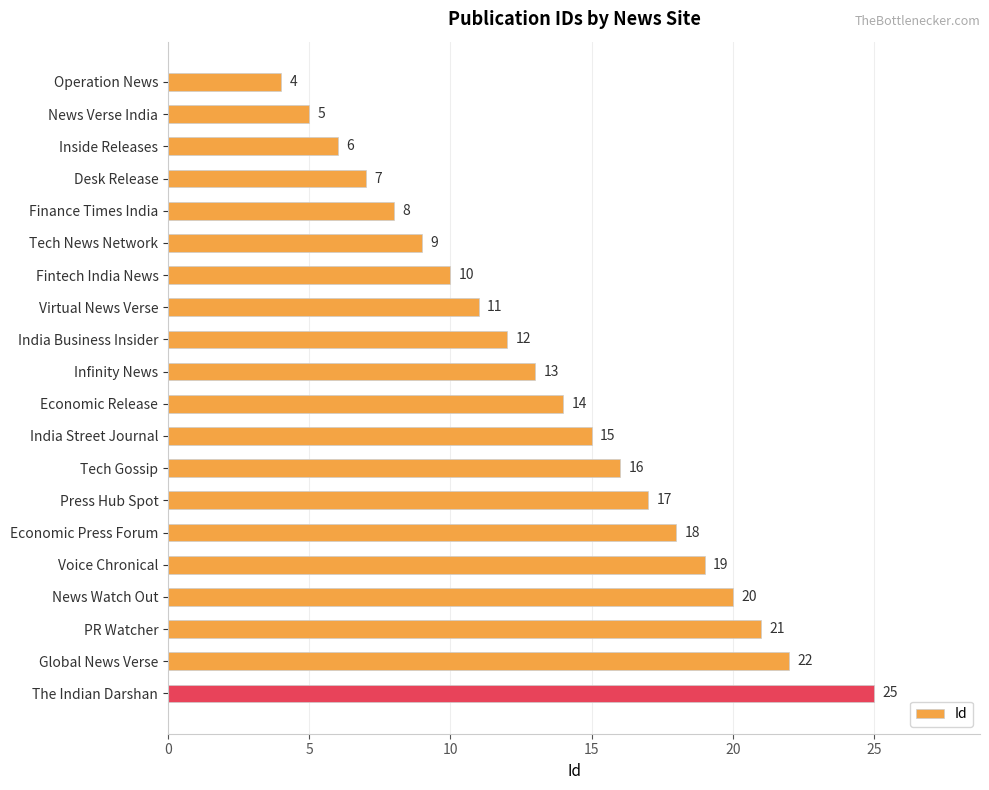

What is the label of the 18th bar from the bottom?

Inside Releases